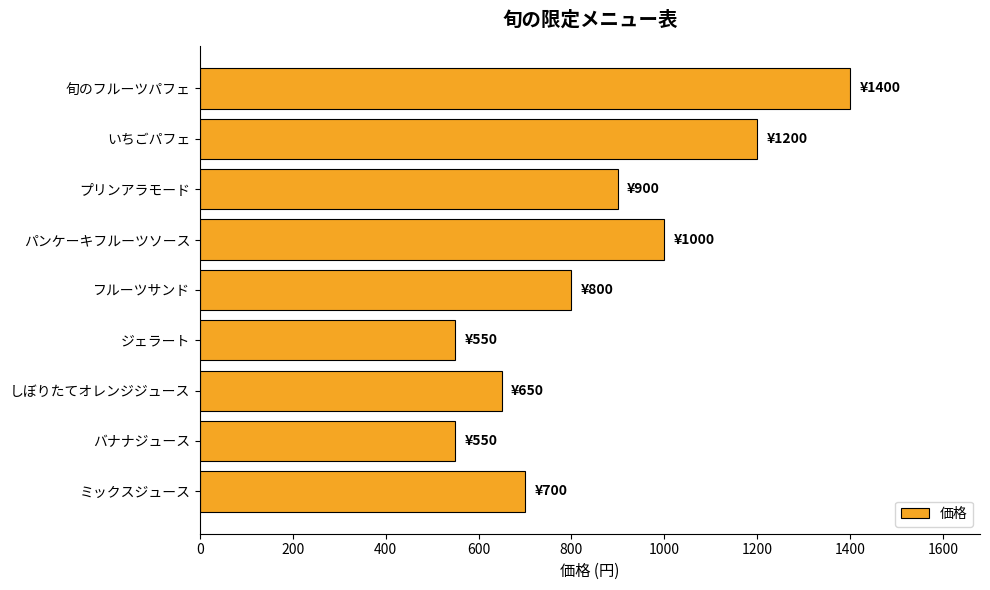

At which category does the chart reach its peak across all series?

旬のフルーツパフェ